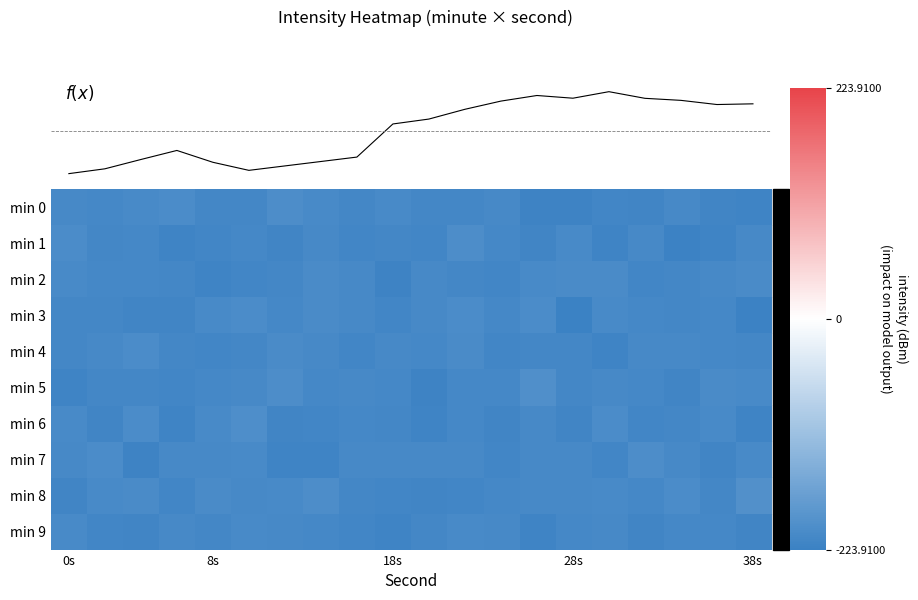

What is the sum of all min 3 values?

-4219.4